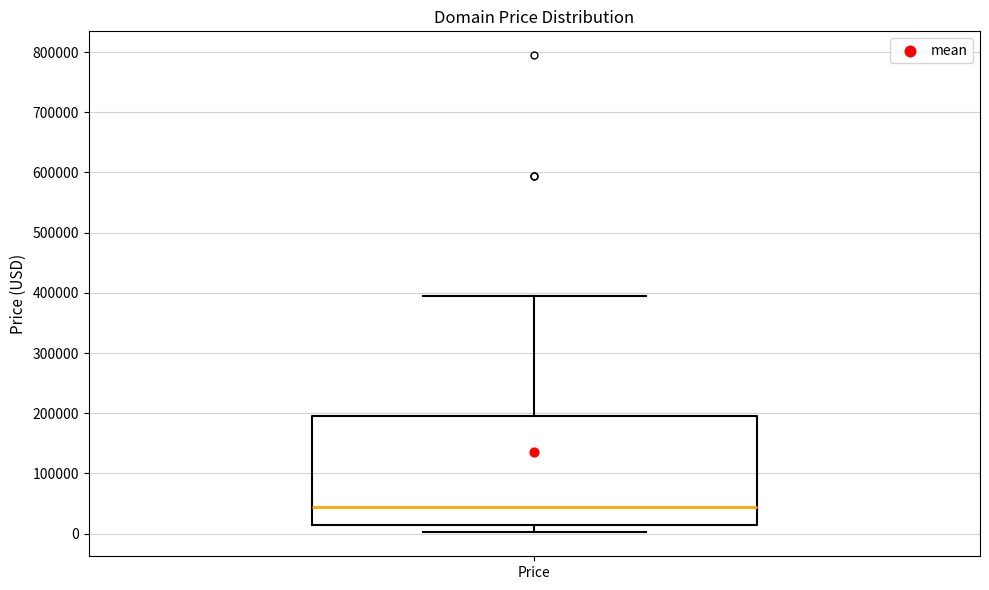

Where does the lower whisker of the box for Price end on the y-axis? The values are not printed on the chart, so give them approximately, as read against the axis.

0